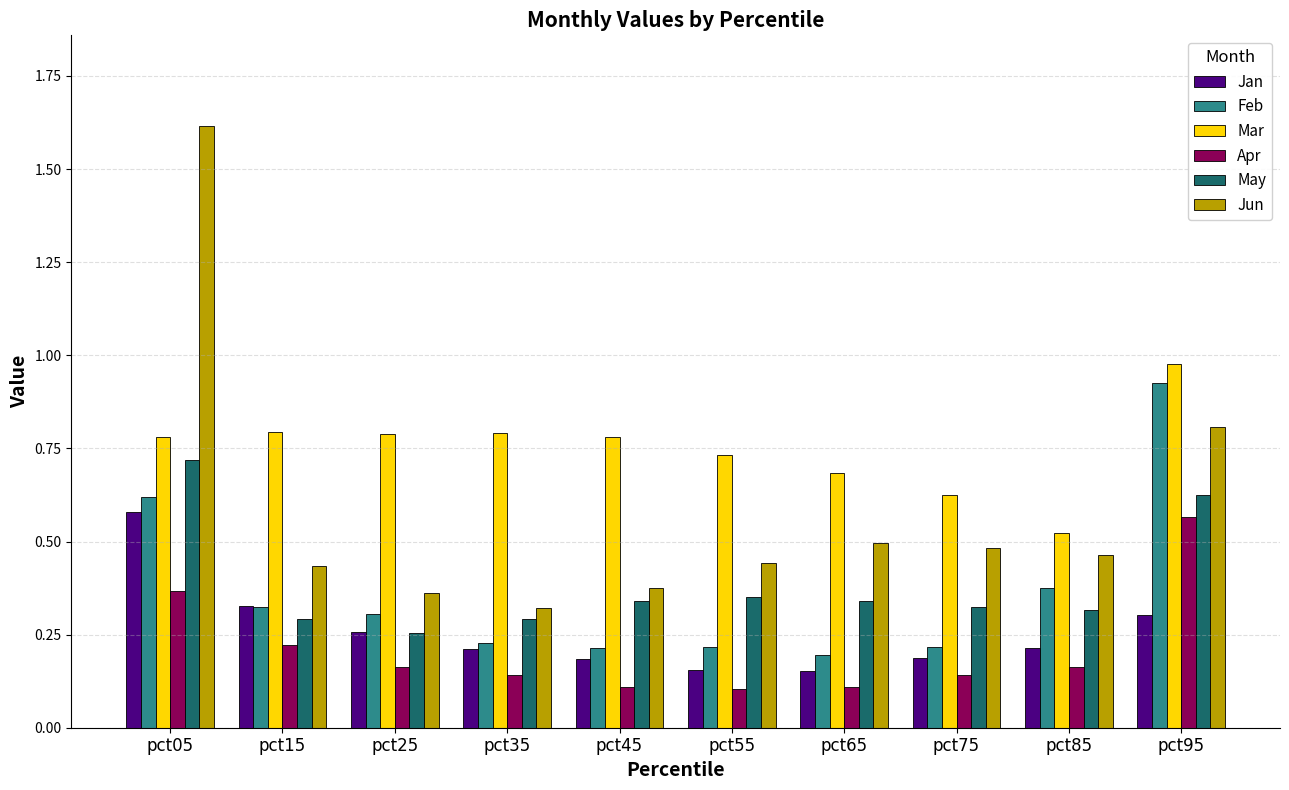

How many series are shown in this chart?

6